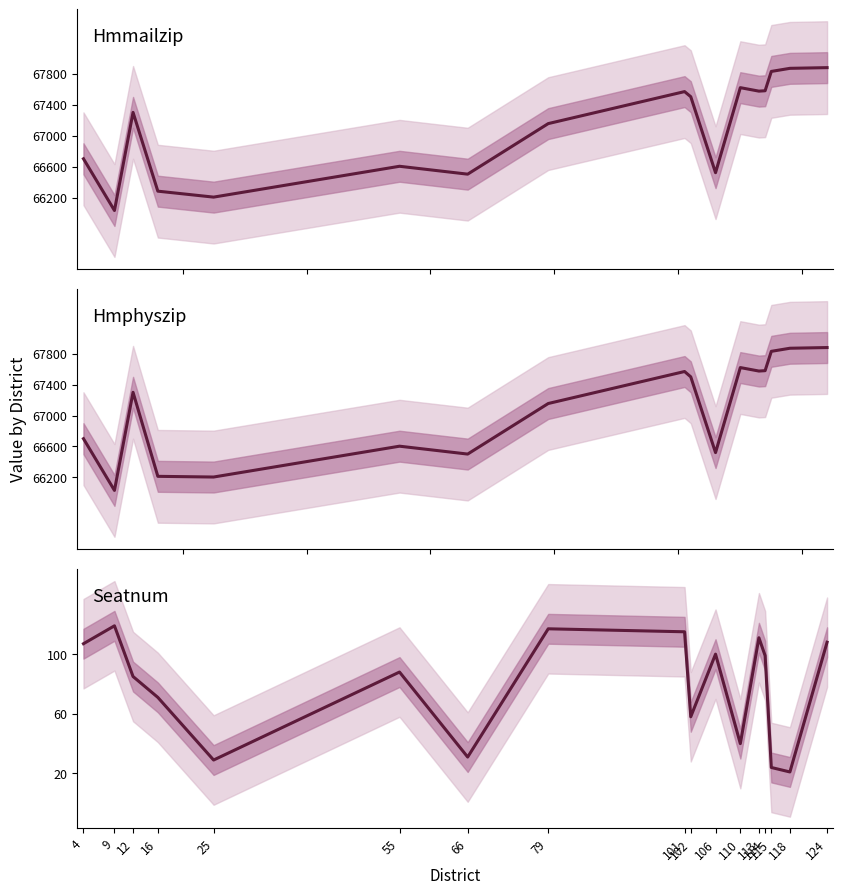

What is the smallest value displayed?

21